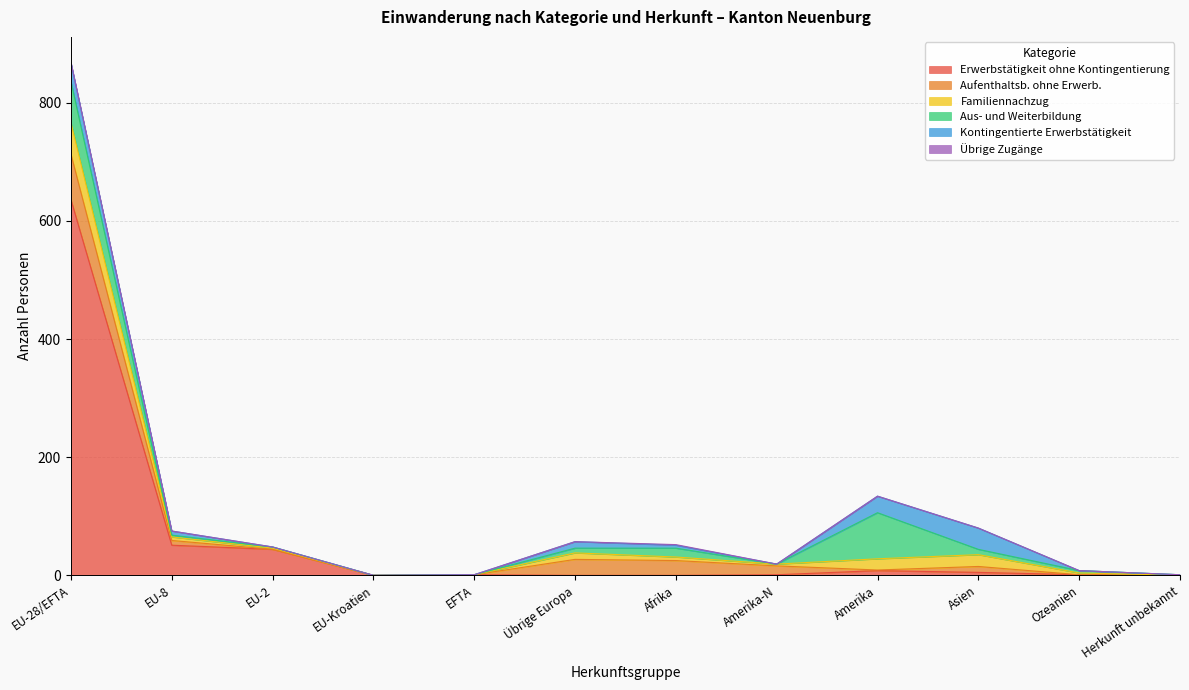

Between which two adjacent categories do Familiennachzug and Kontingentierte Erwerbstätigkeit first intersect?

EU-28/EFTA and EU-8